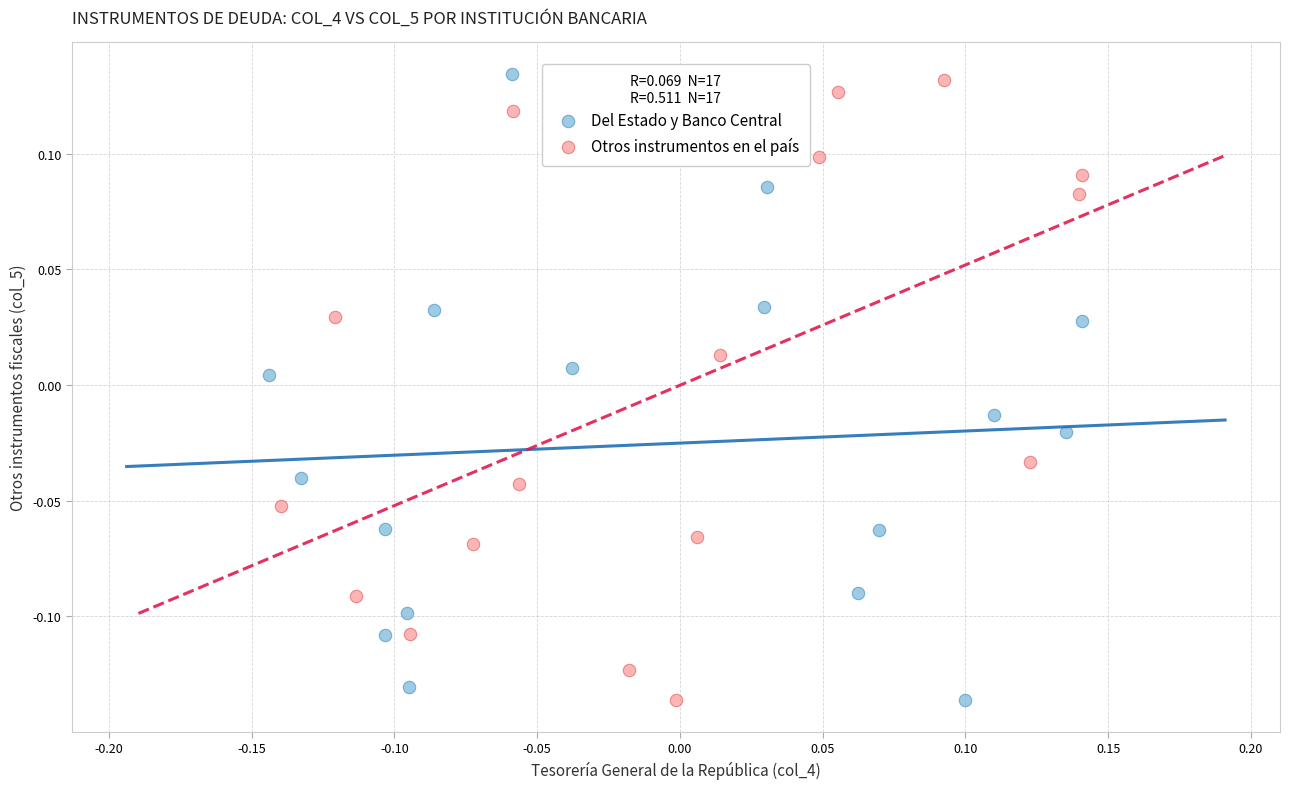

What are all the series names shown in the legend?

Del Estado y Banco Central, Otros instrumentos en el país